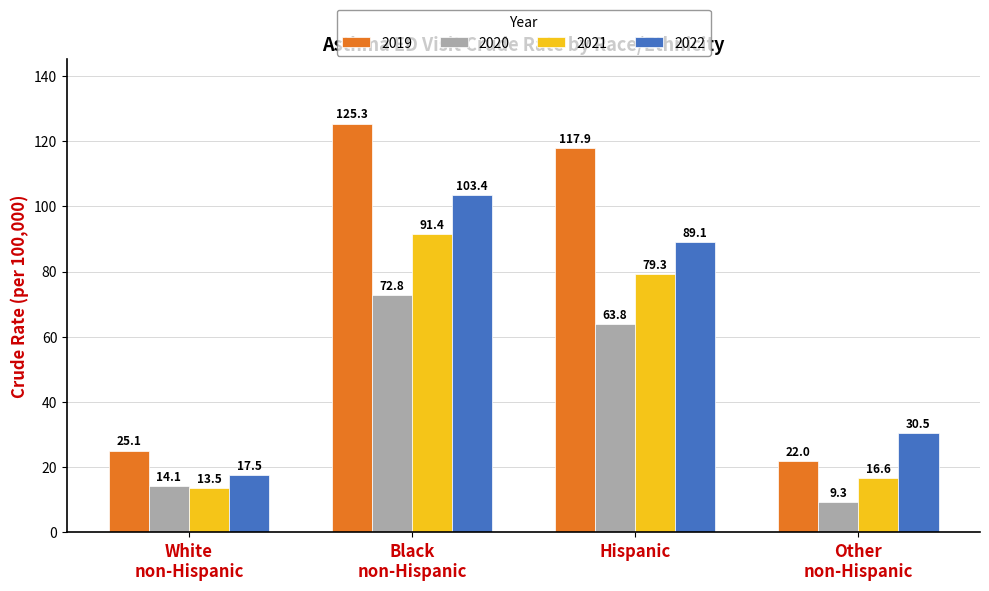

What is the sum of all 2022 values?

240.5